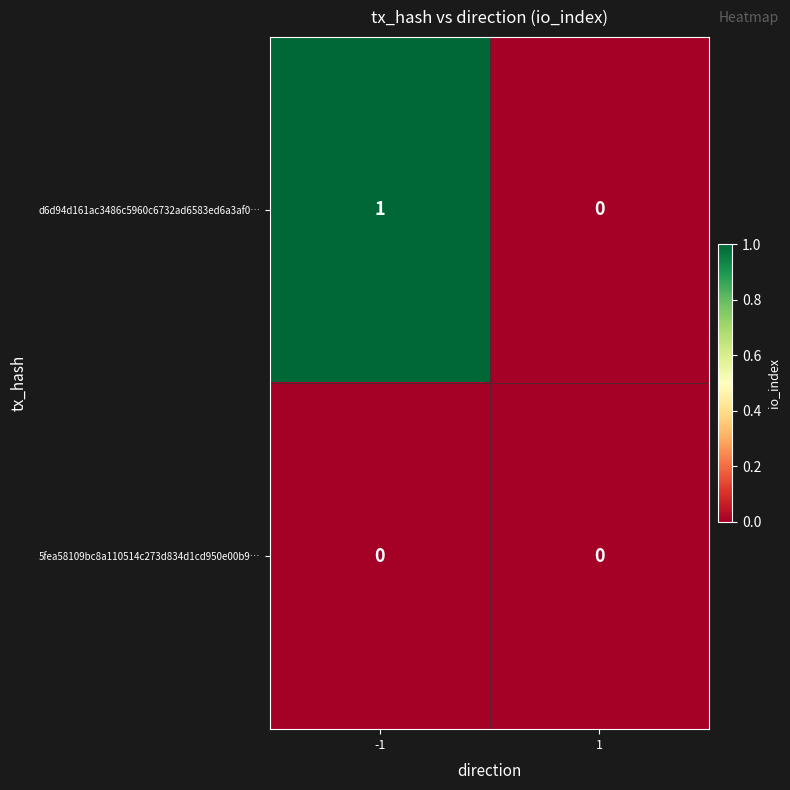

Count the number of categories in the chart.

2